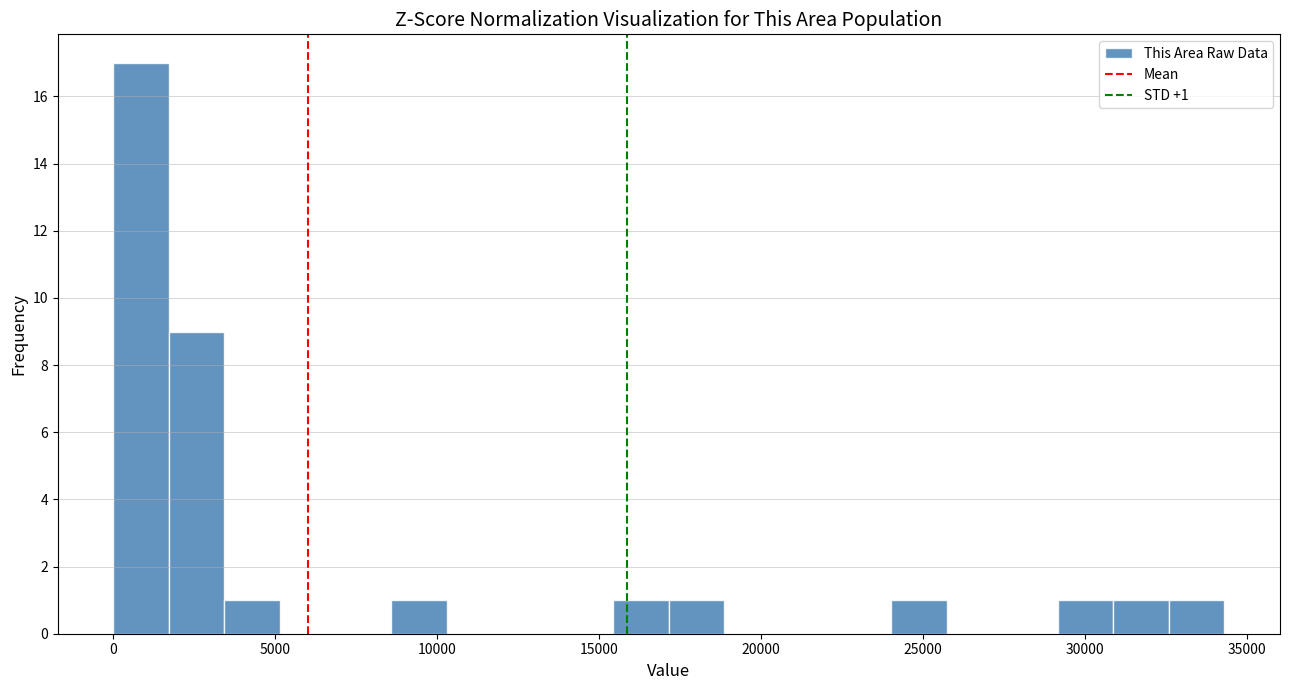

Read against the x-axis, roughly where is the centre of the tallest bar?

1000